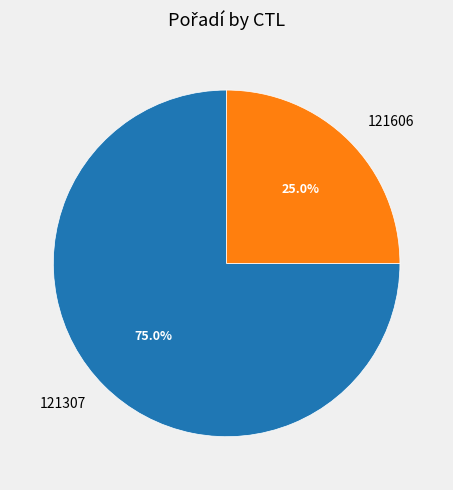

Is 121307 the majority of the pie?

Yes